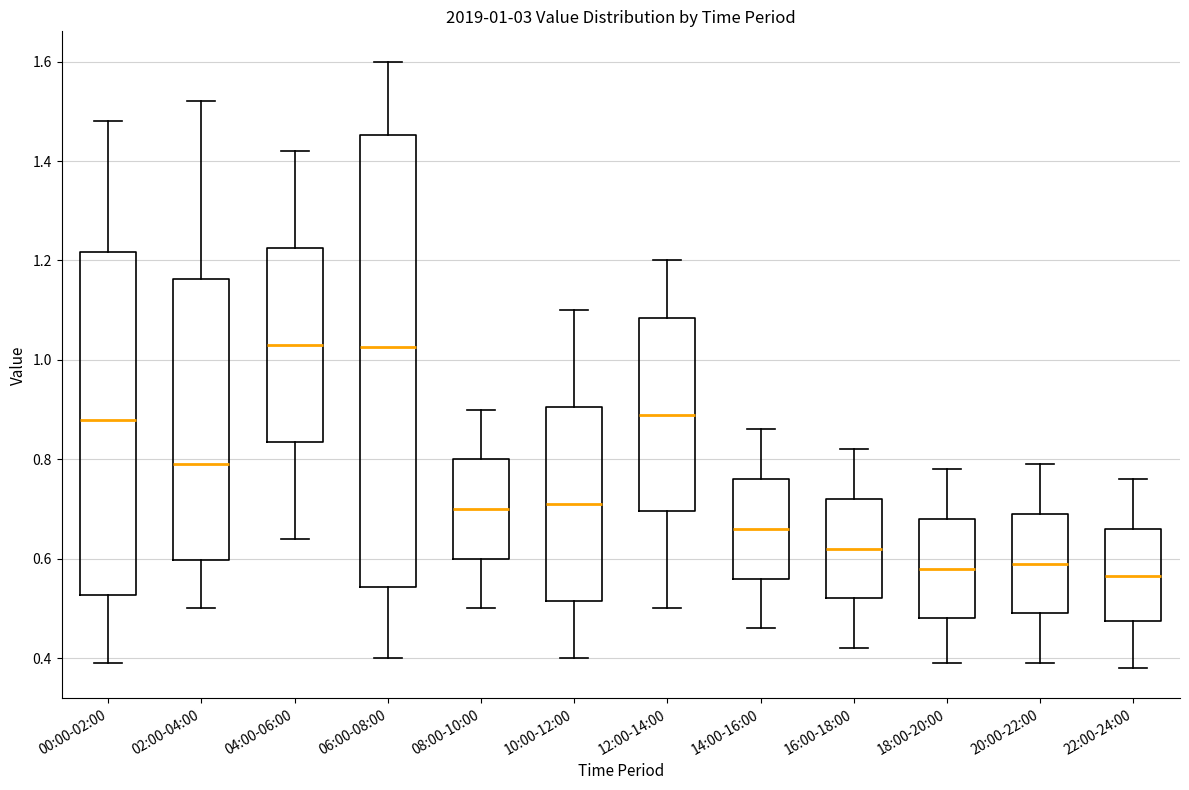

Which box is the tallest, from its lower edge to its upper edge?

06:00-08:00